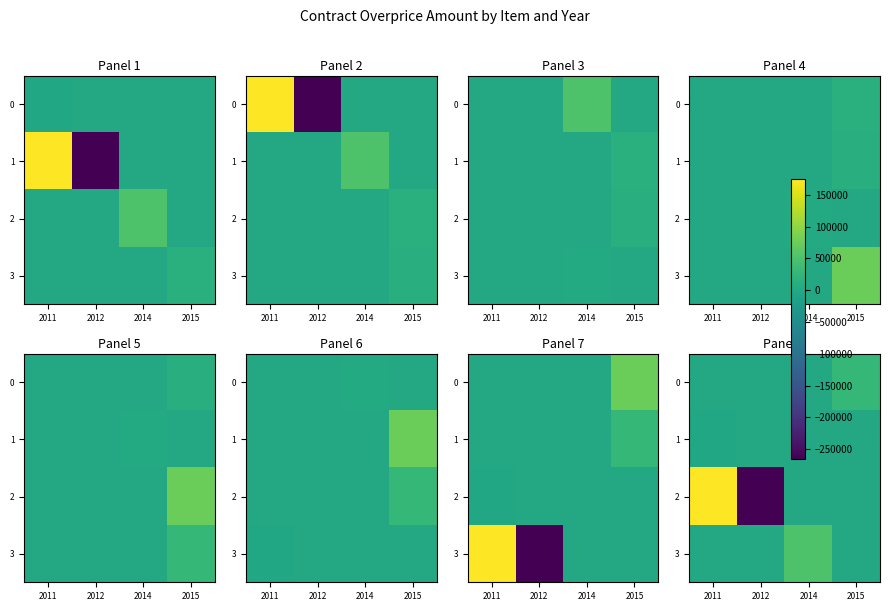

What is the sum of all 1 values?

-2676.1